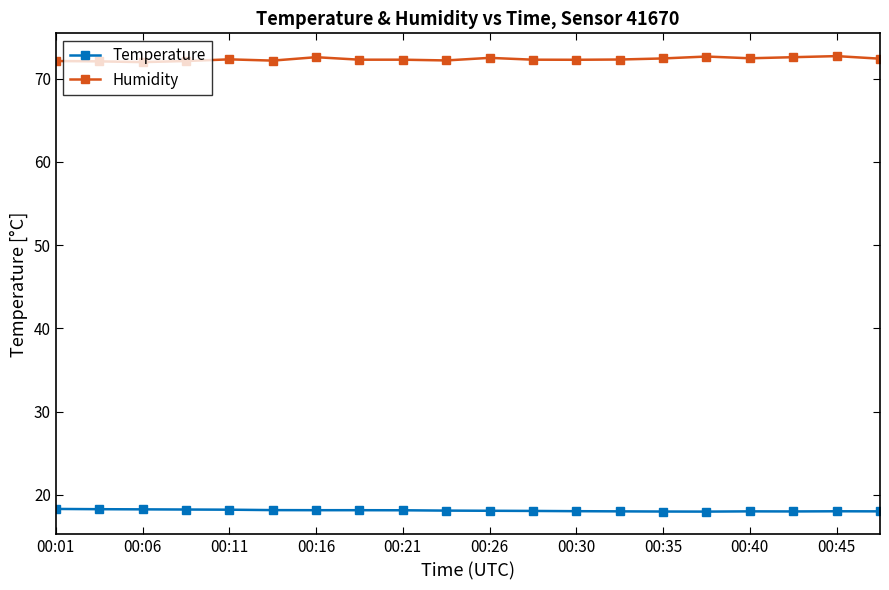

What is the minimum value shown in the chart?

18.0